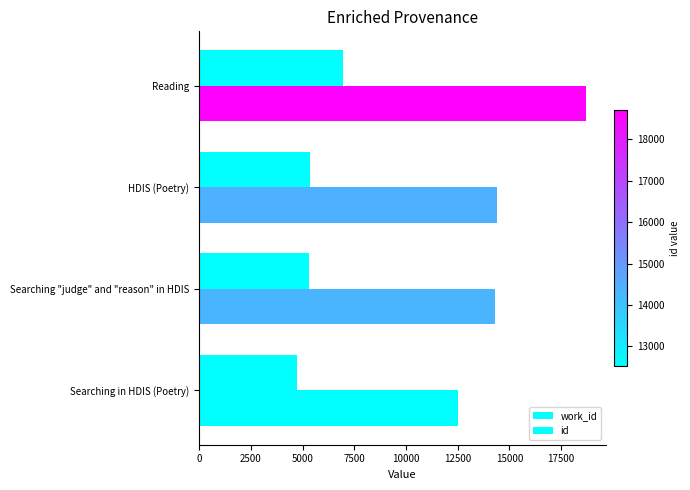

Count the number of data series in this chart.

2